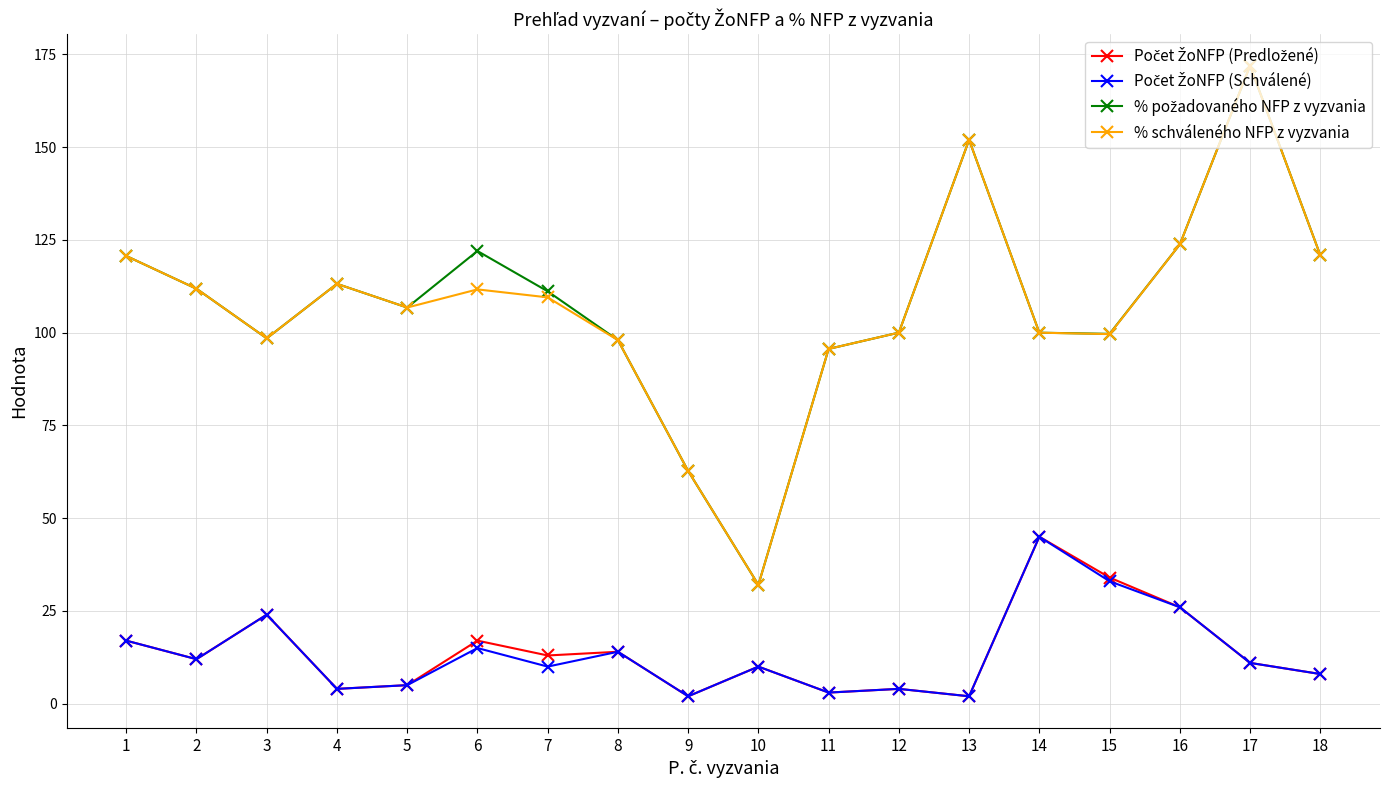

In % schváleného NFP z vyzvania, how many points are lower than both neighbors (excluding endpoints)?

4